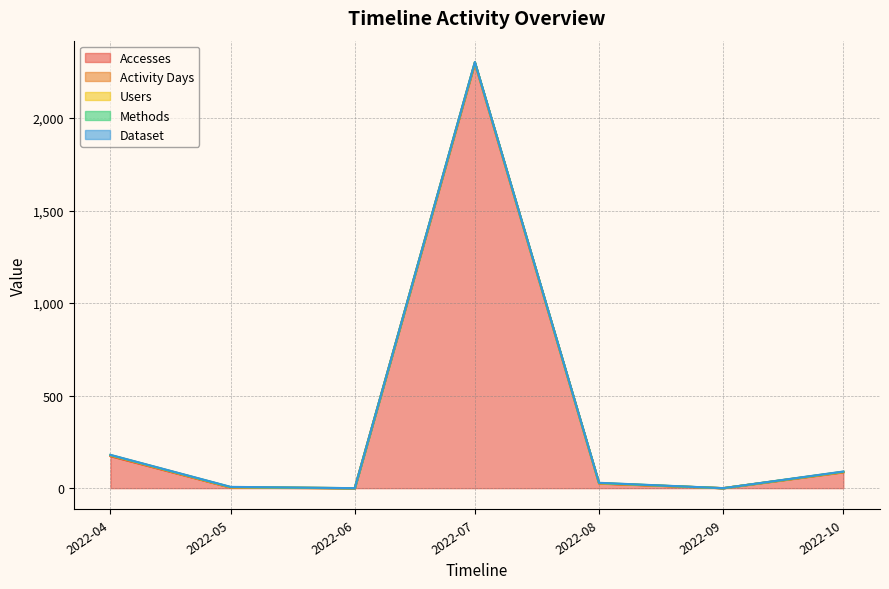

Read the Activity Days value at 2022-04-01.

3